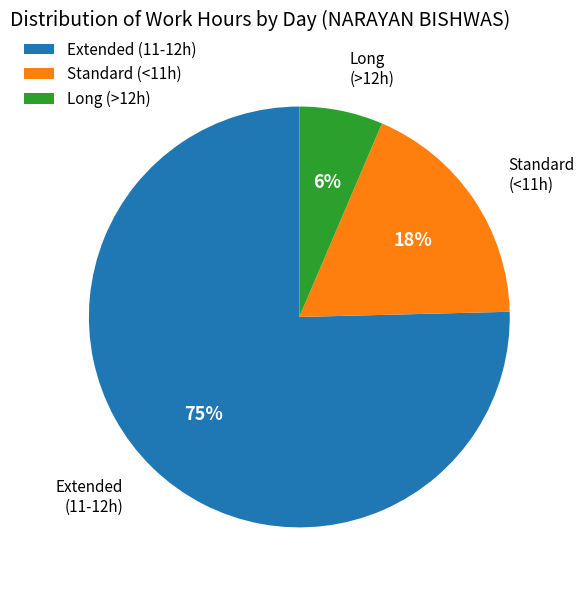

Which has a higher value, Standard (<11h) or Extended (11-12h)?

Extended (11-12h)